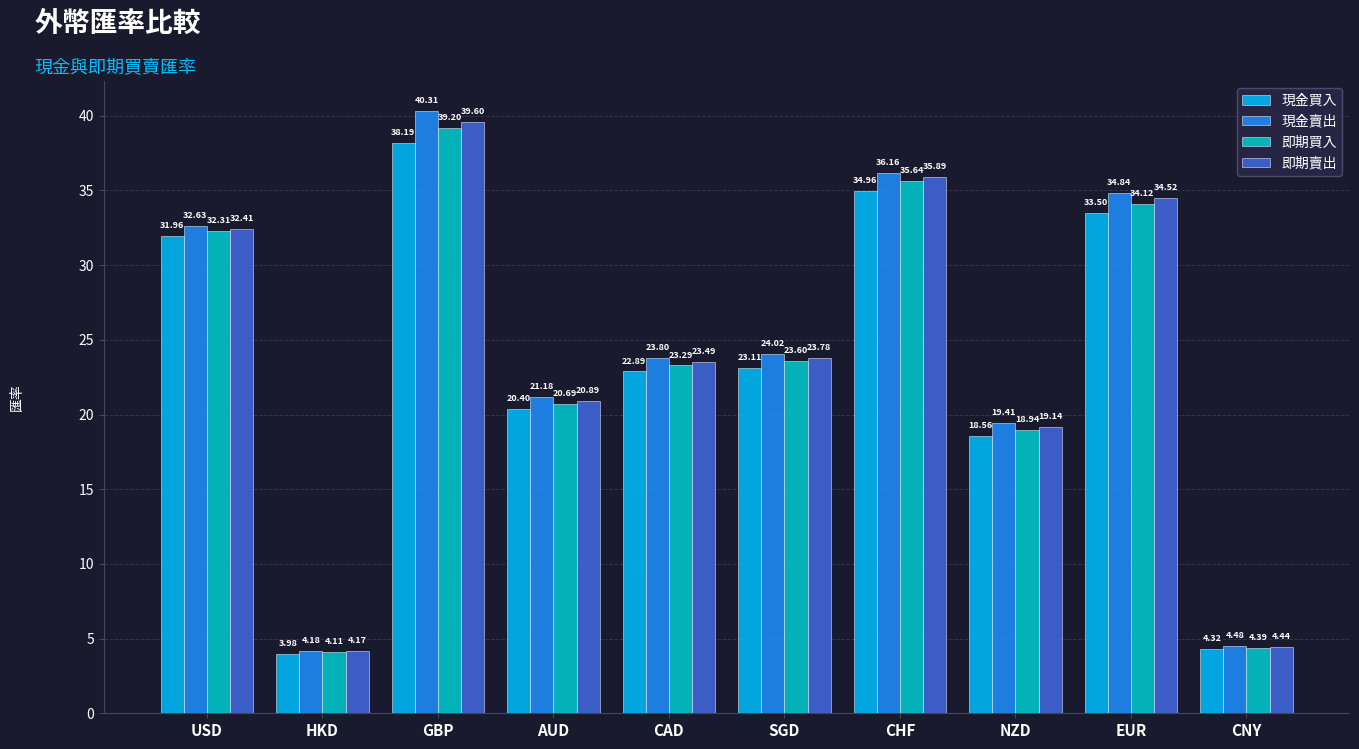

The 即期賣出 series shows 39.6 at GBP. True or false?

True